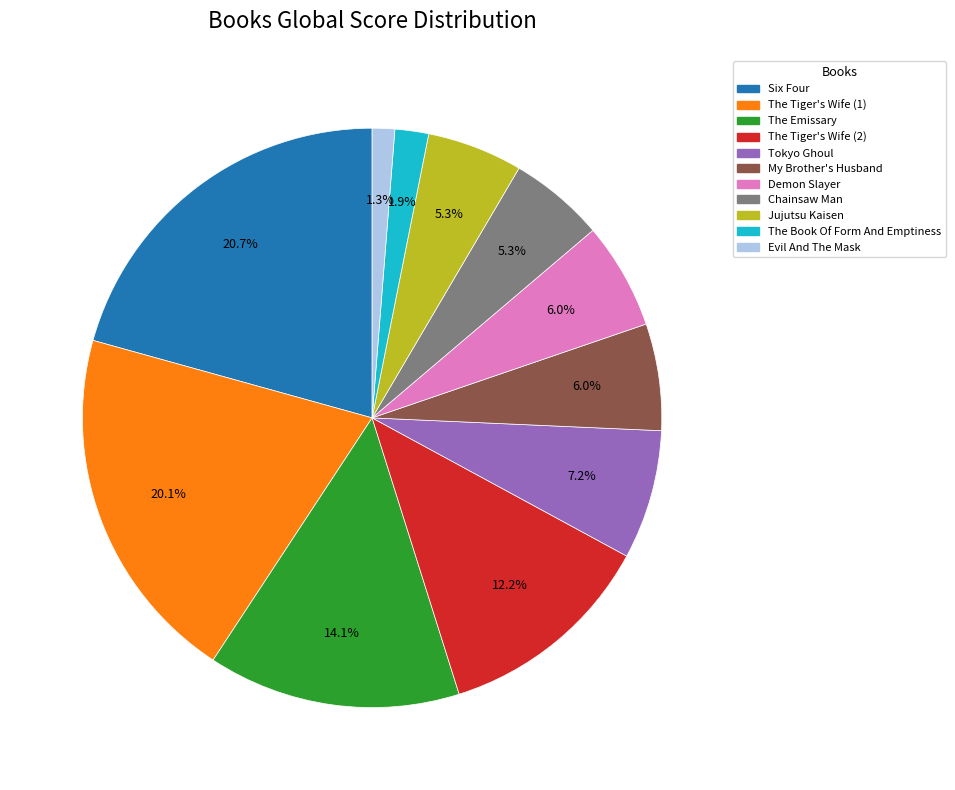

Combined, do Demon Slayer and Tokyo Ghoul account for over 50%?

No